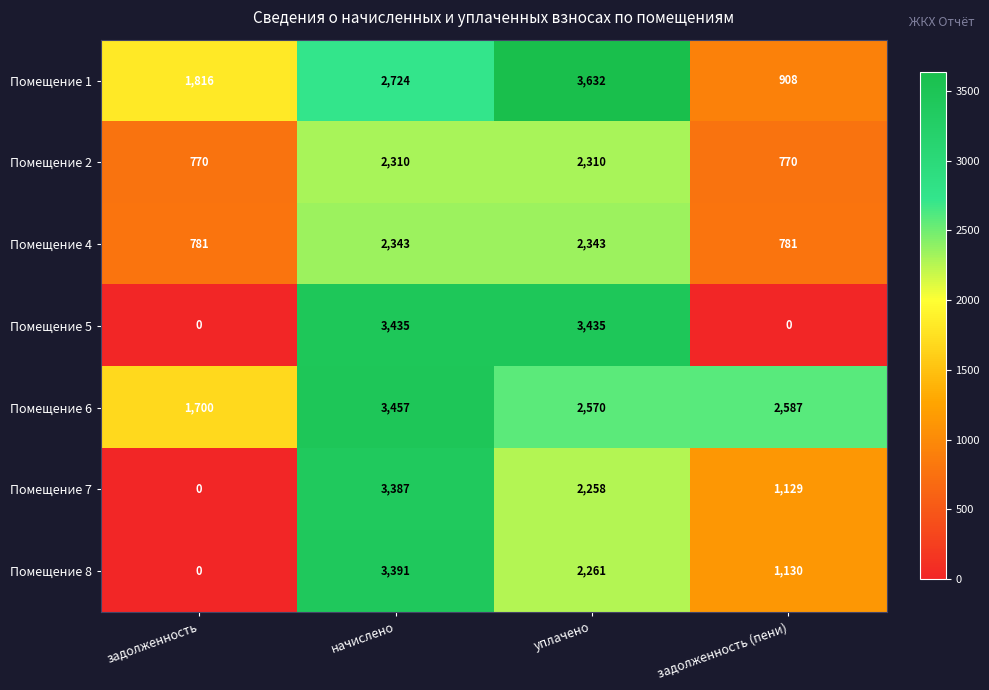

Rank the series by their maximum value, from highest to lowest.

Помещение 1, Помещение 6, Помещение 5, Помещение 8, Помещение 7, Помещение 4, Помещение 2